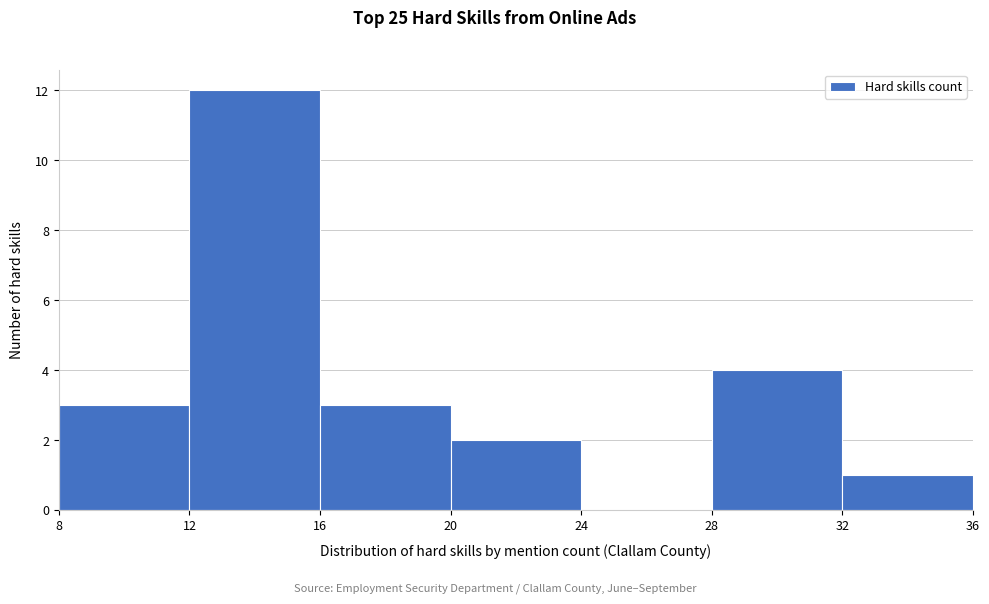

What is the height of the bar covering 32 to 36 on the x-axis? The values are not printed on the chart, so give them approximately, as read against the axis.

1